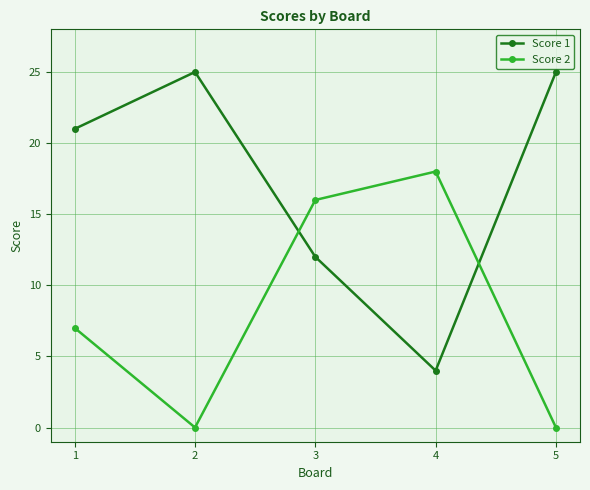

Is the value of Score 1 at 5 greater than the value of Score 2 at 4?

Yes